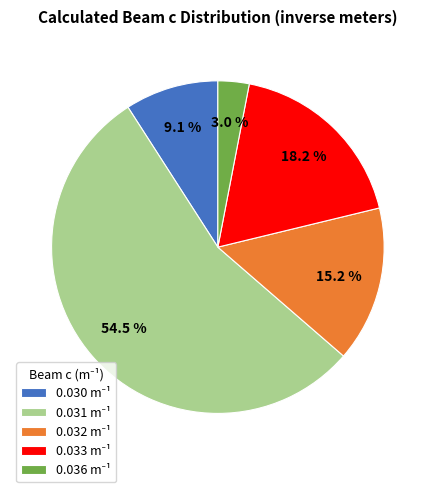

Is there a majority slice in this chart?

Yes